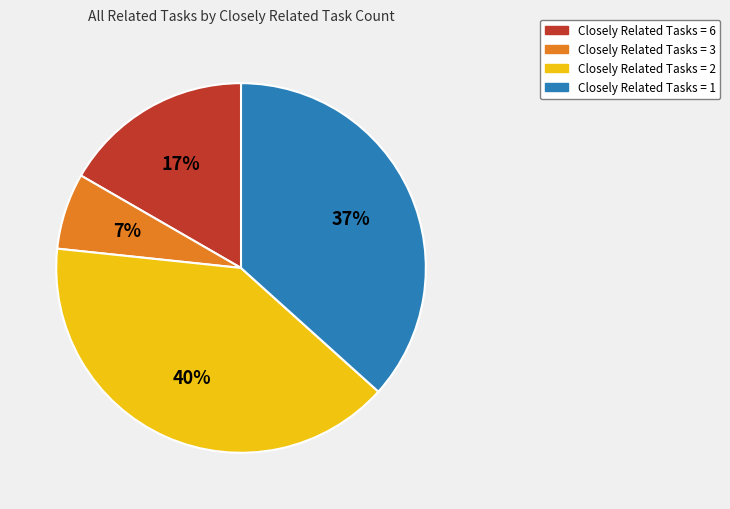

To the nearest percent, what is the difference between the largest and smallest slice percentages?

33%